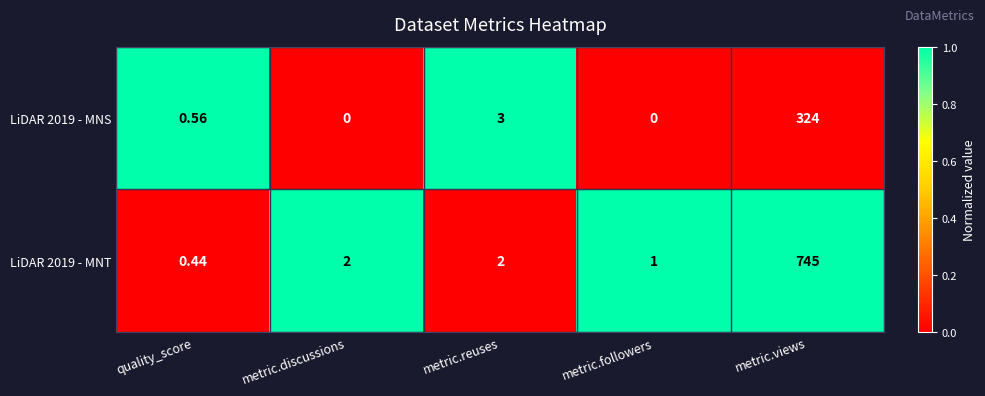

At how many categories does at least one series exceed 0?

5